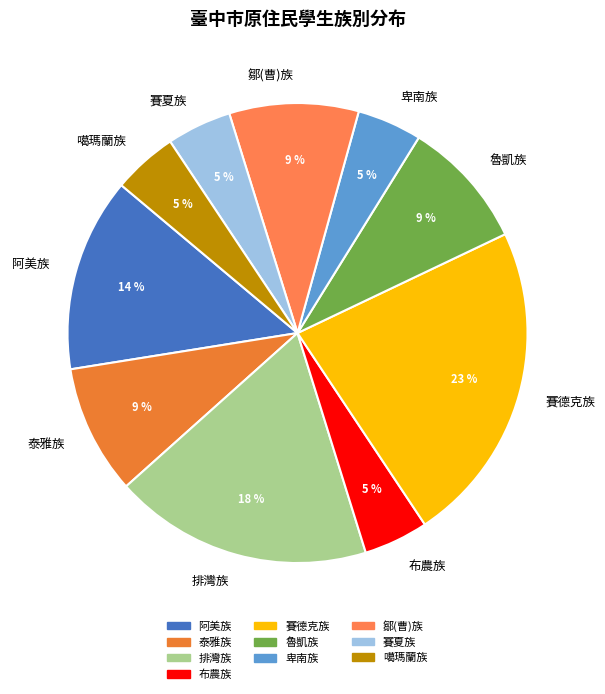

Is 泰雅族 the majority of the pie?

No